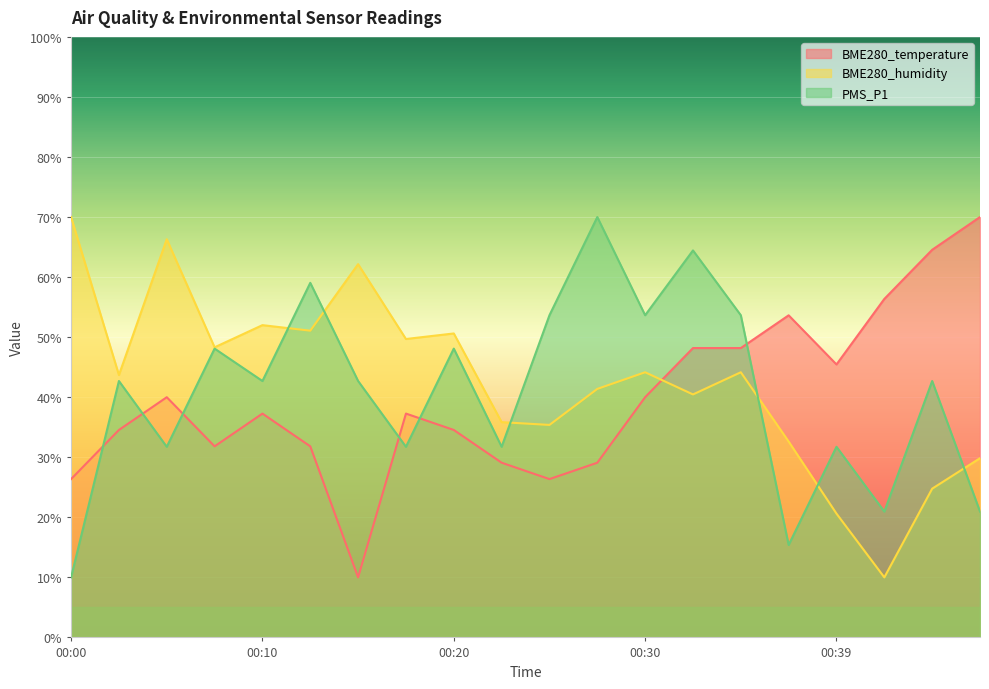

List the series in order of their overall mean, highest first.

BME280_humidity, PMS_P1, BME280_temperature